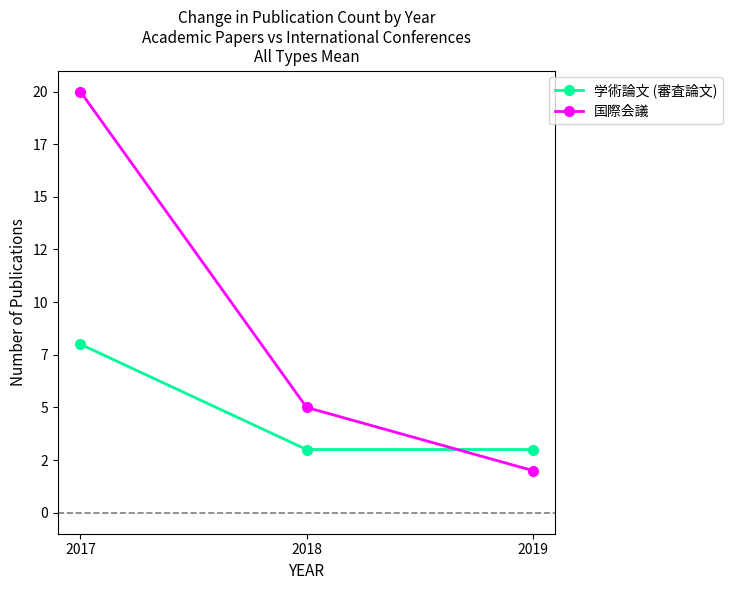

What is the lowest value of the 国際会議 series?

2